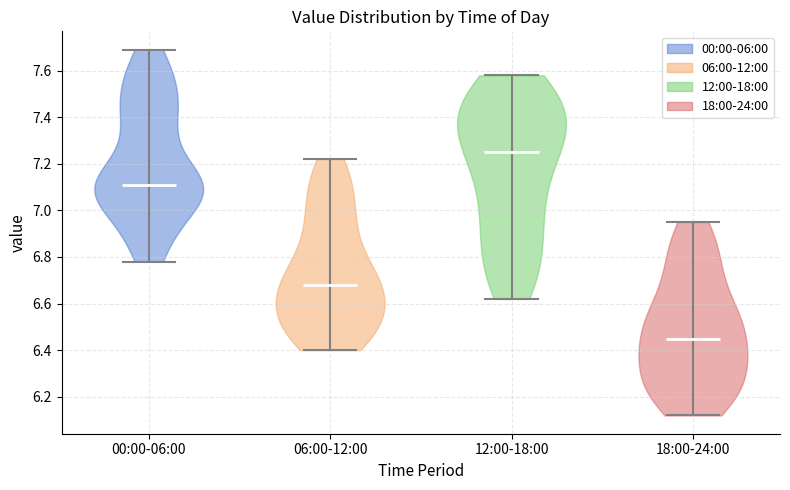

Reading left to right, read every violin against the y-axis: where its median line is, and the lowest and highest points it reaches. The values are not printed on the chart, so give them approximately, as read against the axis.

00:00-06:00: median line 7.12, lowest point 6.78, highest point 7.70
06:00-12:00: median line 6.68, lowest point 6.40, highest point 7.22
12:00-18:00: median line 7.26, lowest point 6.62, highest point 7.58
18:00-24:00: median line 6.46, lowest point 6.12, highest point 6.96